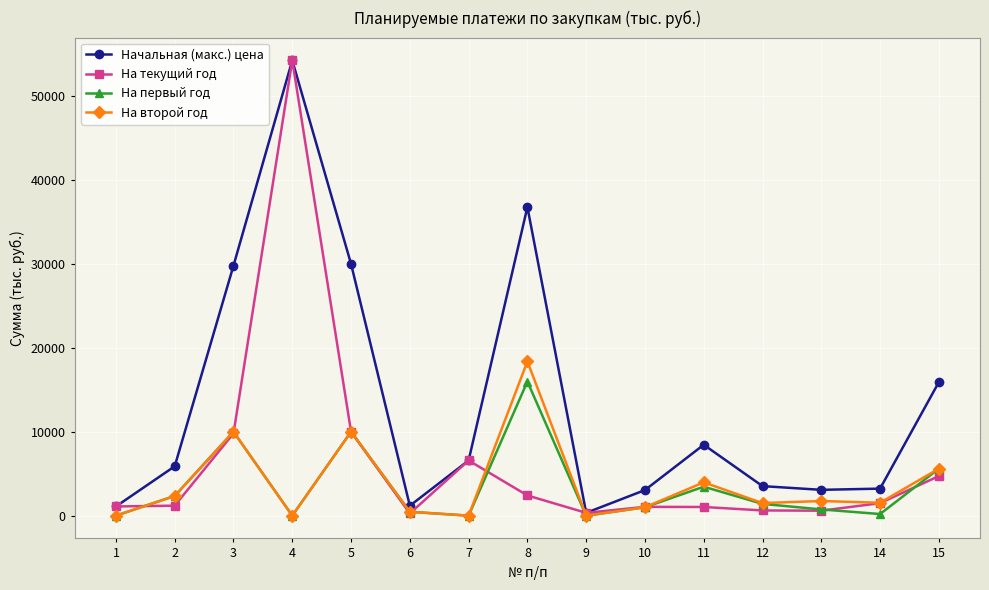

What is the sum of the На второй год values at 7 and 11?

3967.5